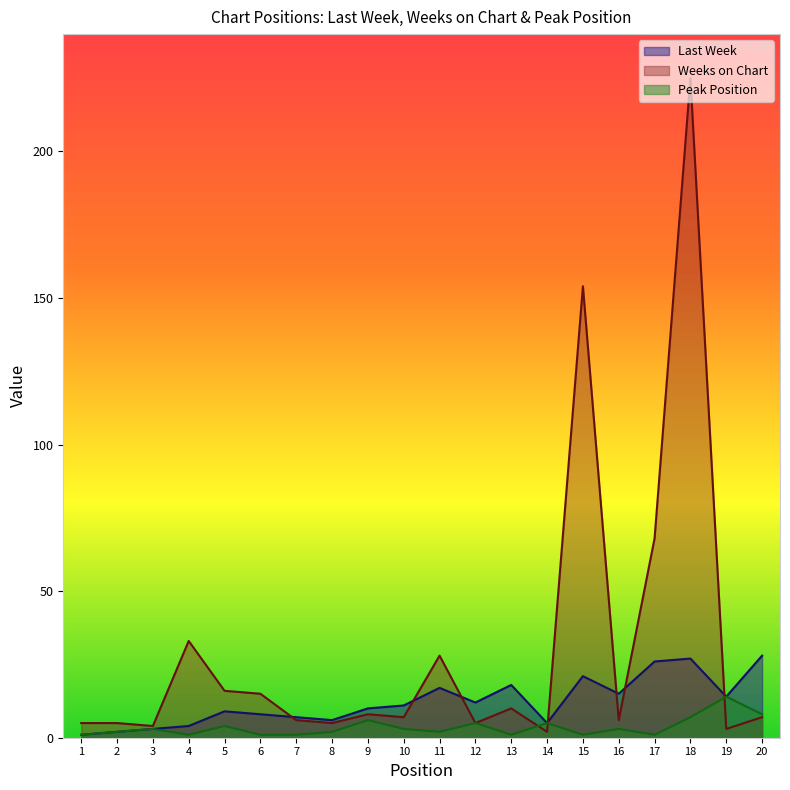

True or false: Peak Position has a value of 1 at 7.

True